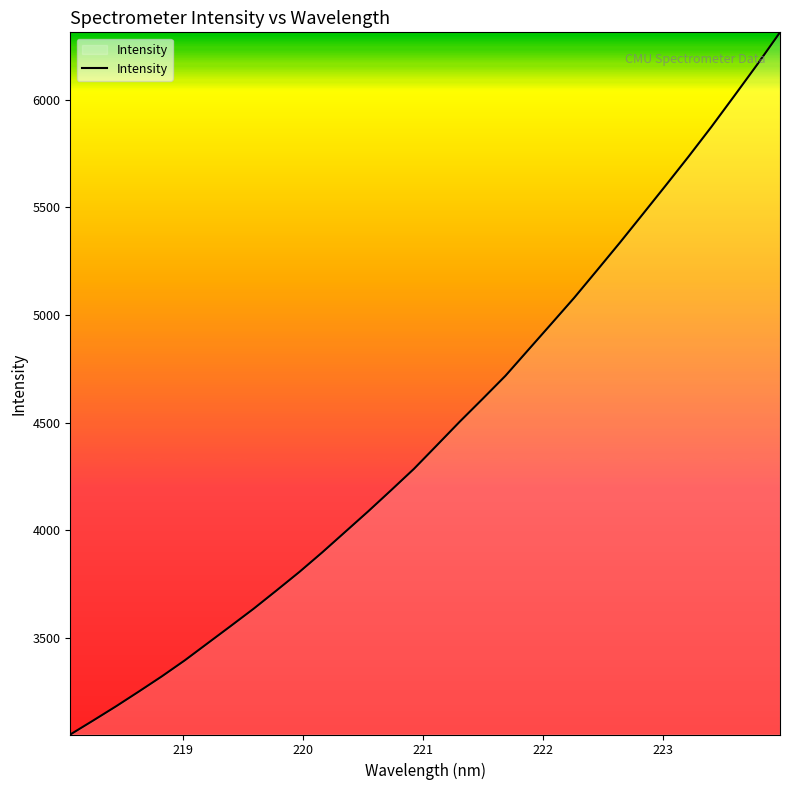

What is the maximum value shown in the chart?

6314.1